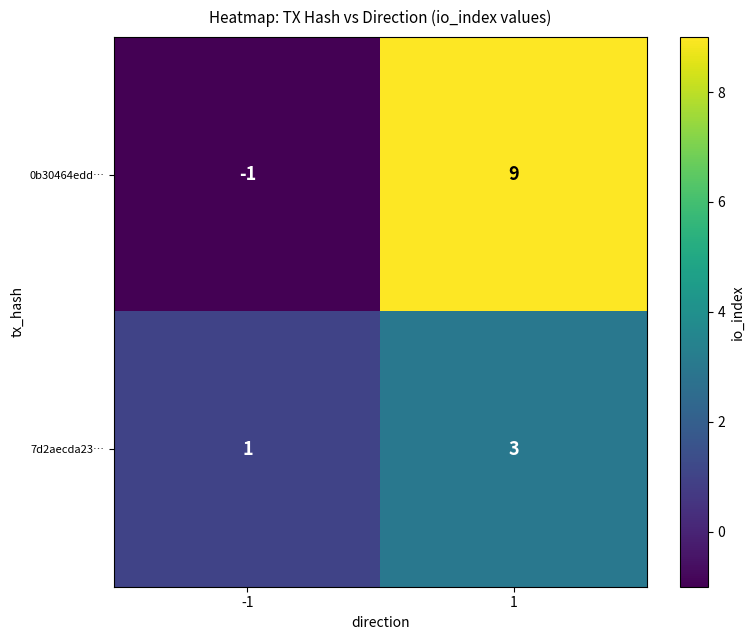

Which series has the widest spread of values?

0b30464edd…